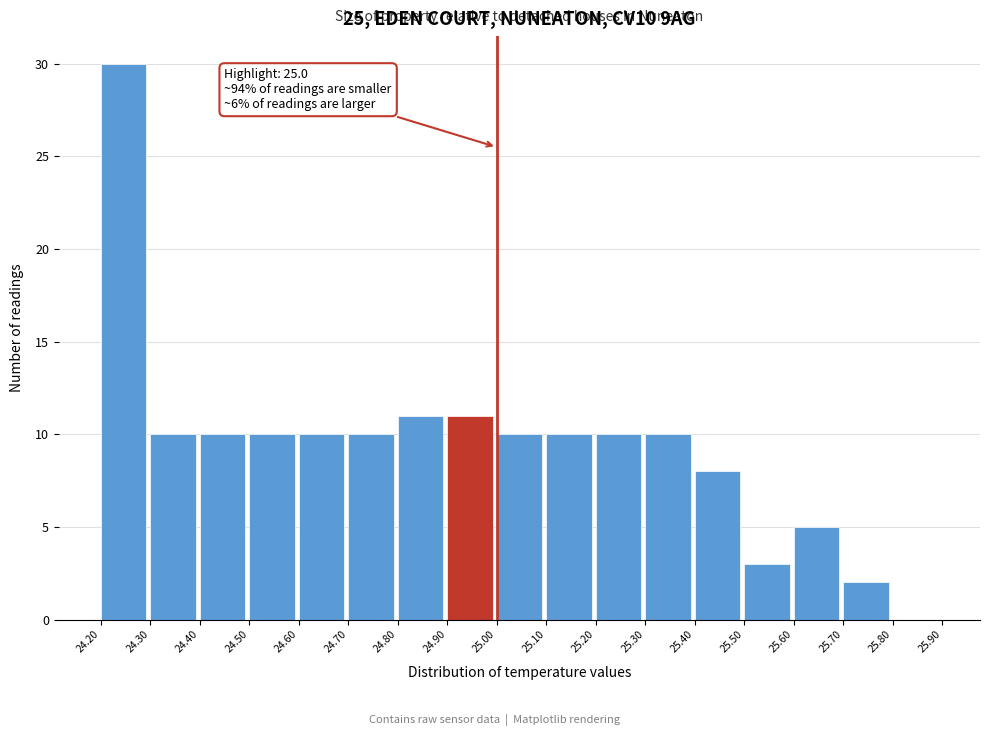

Over which range of the x-axis is the bar tallest?

24.20 to 24.30